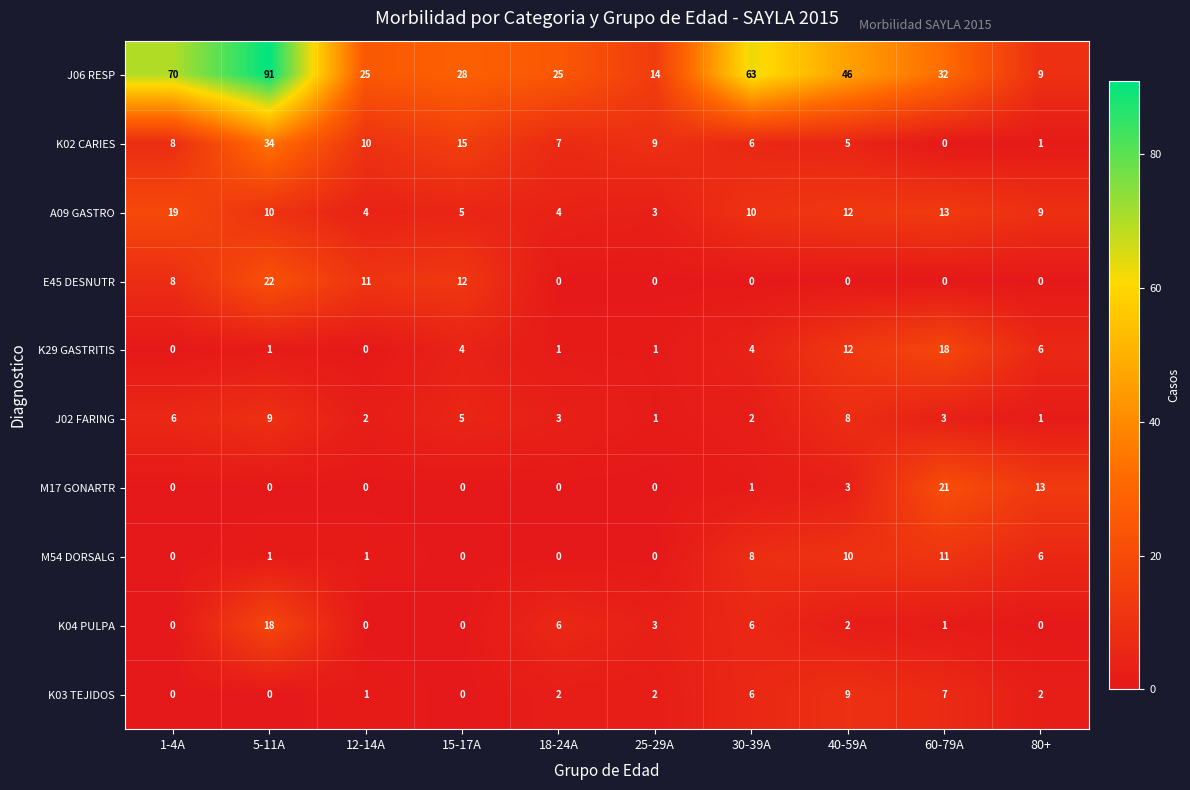

True or false: J02 FARING has a value of 2 at 15-17A.

False